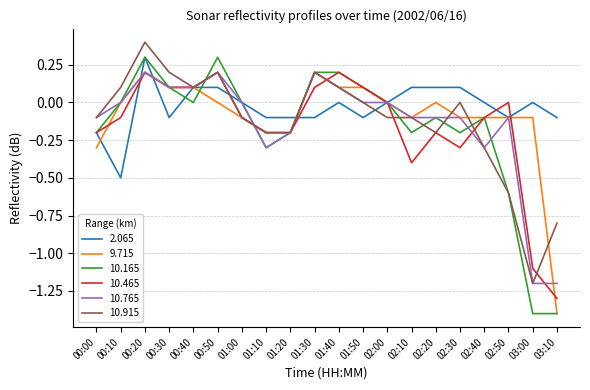

What is the sum of all 10.915 values?

-2.6